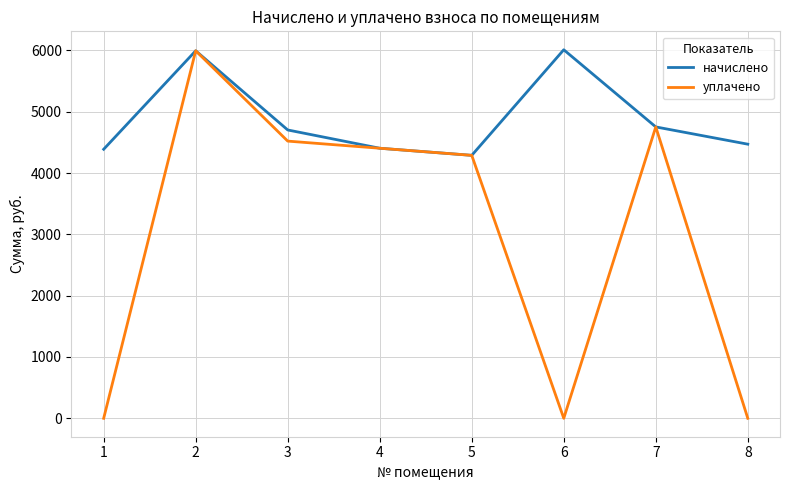

Rank the series by their average value, from lowest to highest.

уплачено, начислено